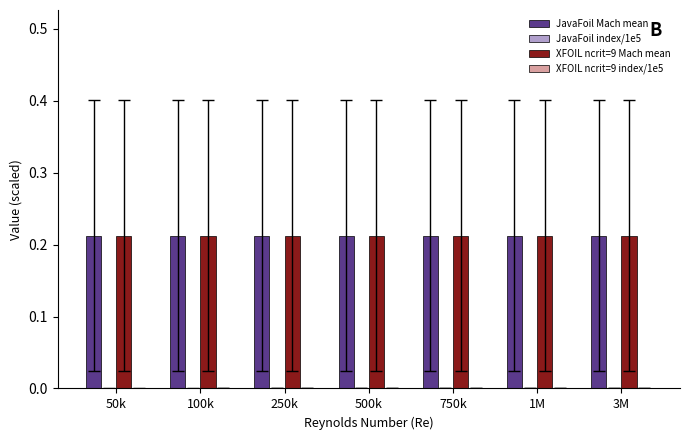

What is the spread (max minus min) of values at 100k?

0.2